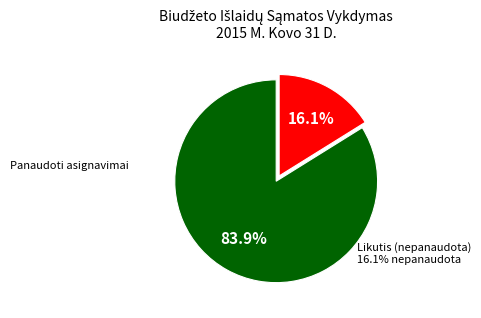

Does any single category account for the majority?

Yes